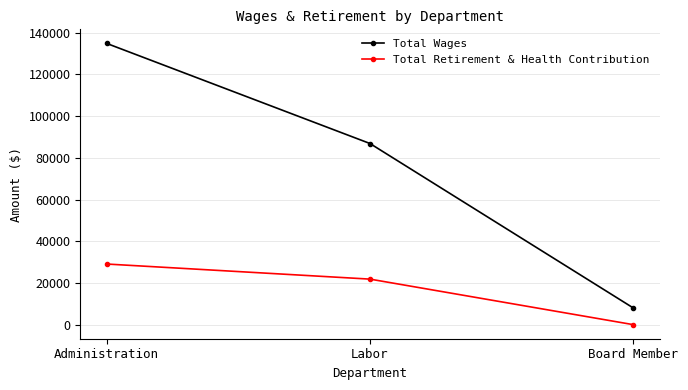

What position from the left is Administration?

1